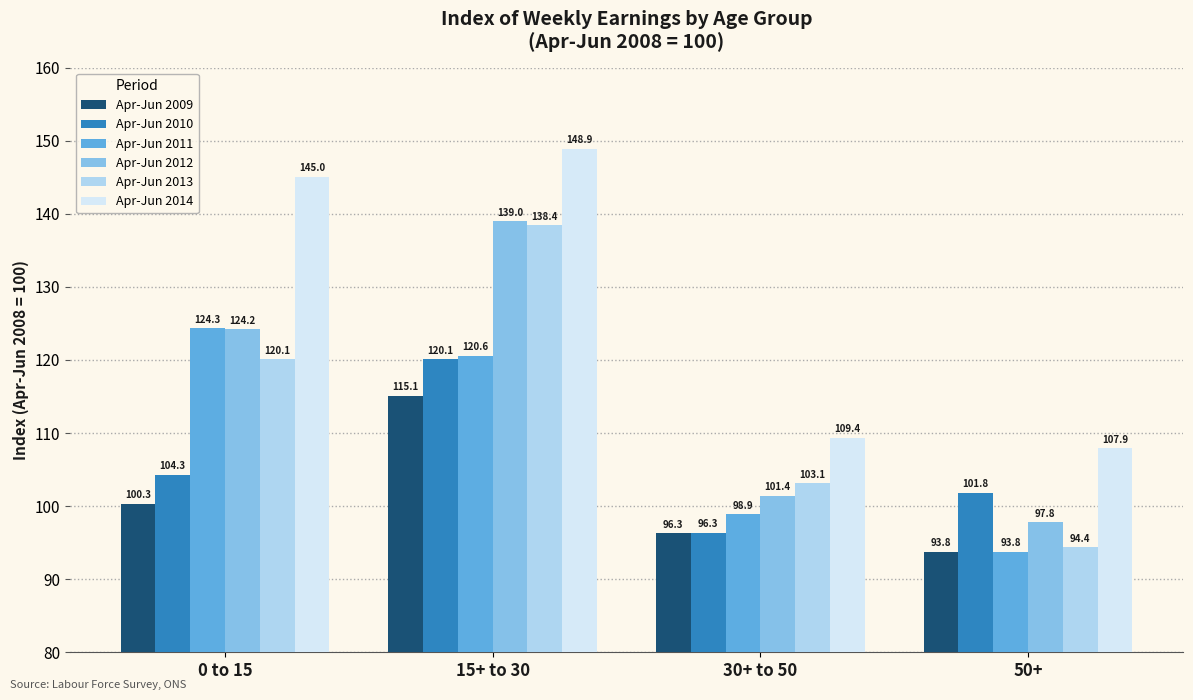

What are all the series names shown in the legend?

Apr-Jun 2009, Apr-Jun 2010, Apr-Jun 2011, Apr-Jun 2012, Apr-Jun 2013, Apr-Jun 2014